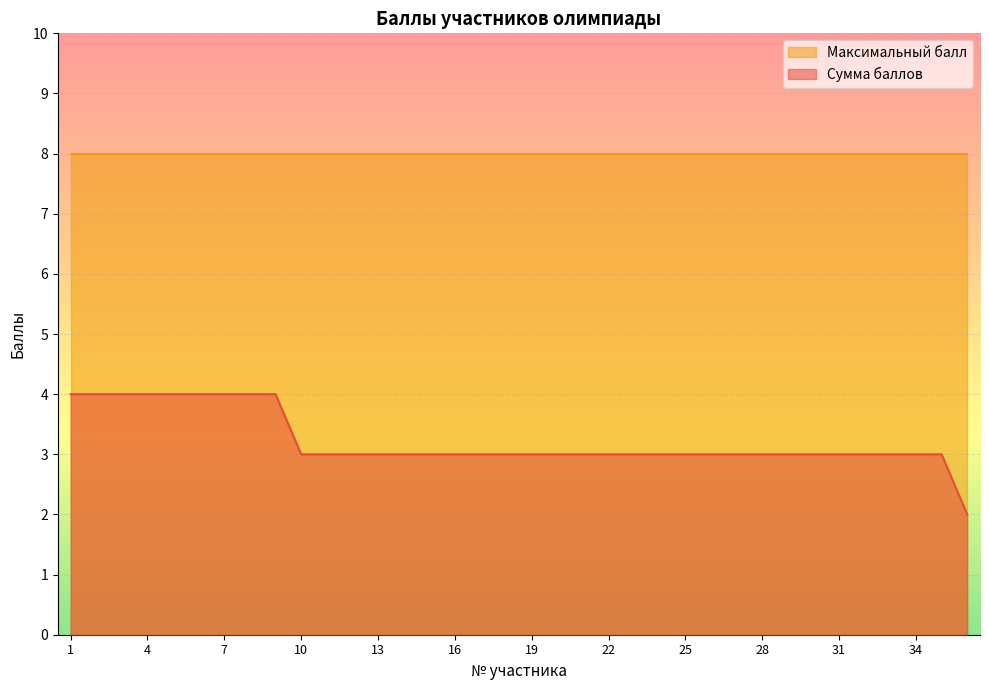

Which series has the largest range (max minus min)?

Сумма баллов